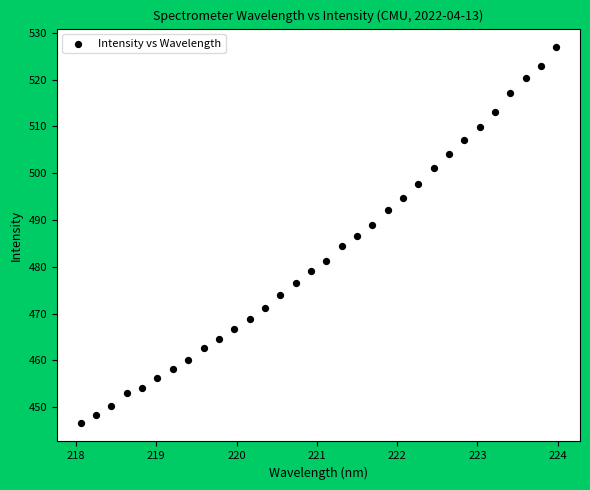

What is the range of Y values (max minus min)?

80.2